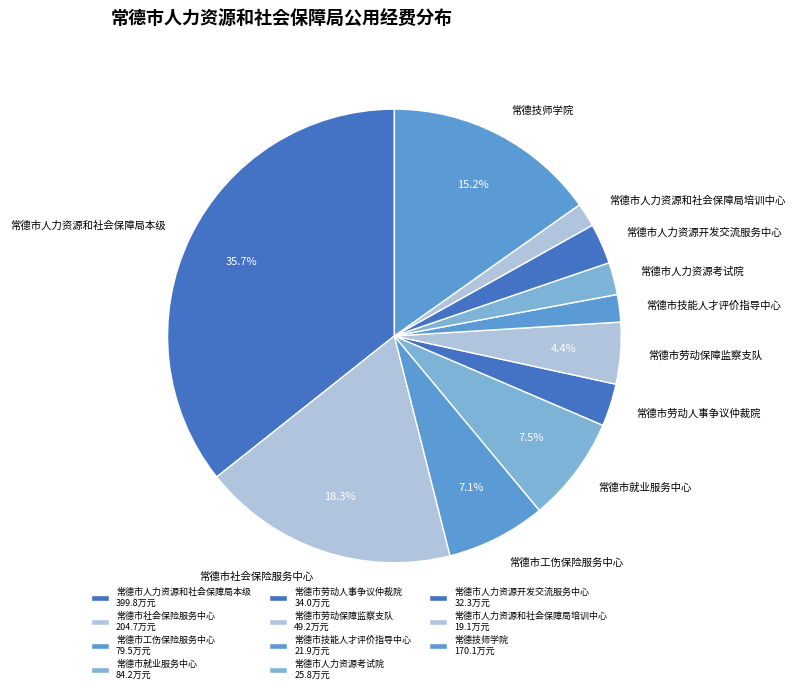

Is the sum of 常德市工伤保险服务中心 and 常德市人力资源开发交流服务中心 greater than half?

No